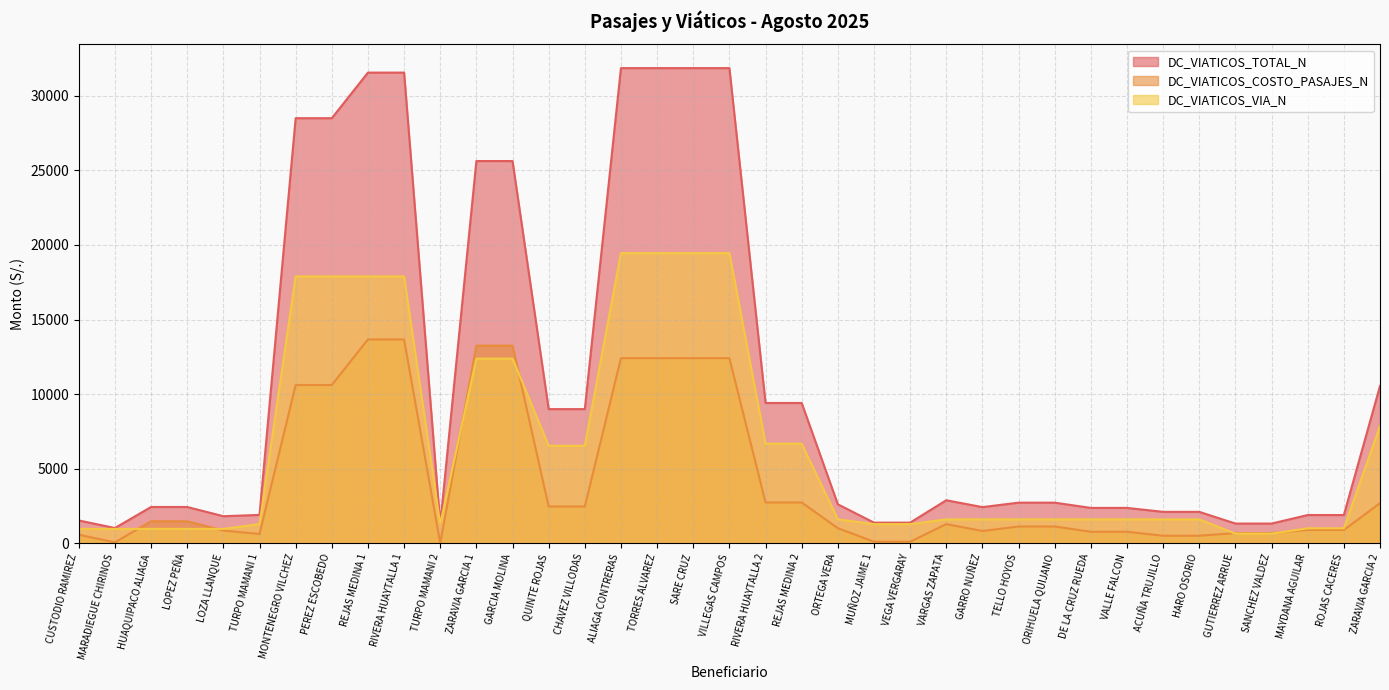

The DC_VIATICOS_COSTO_PASAJES_N series shows 2685.5 at ZARAVIA GARCIA 2. True or false?

True